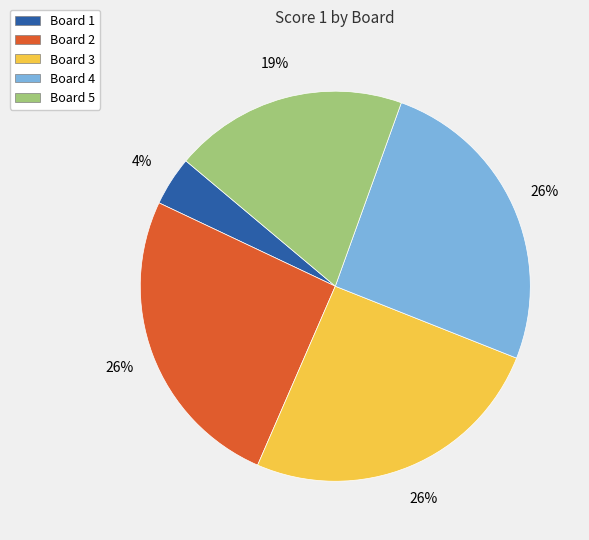

What is the ratio of the value at Board 4 to the value at Board 3?

1.0